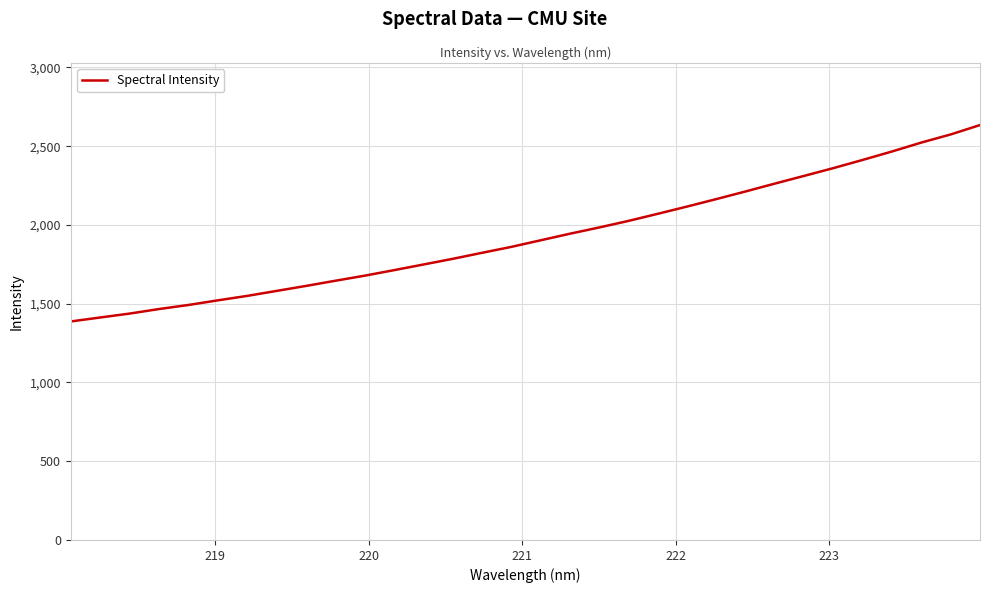

What is the minimum value shown in the chart?

1387.5